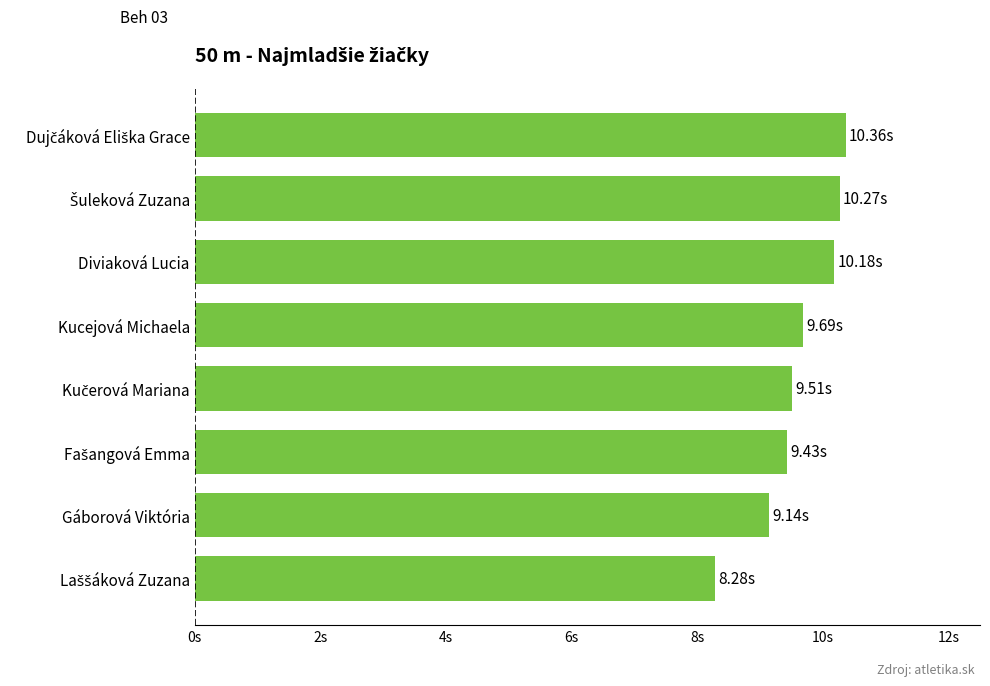

Does the chart contain any negative values?

No